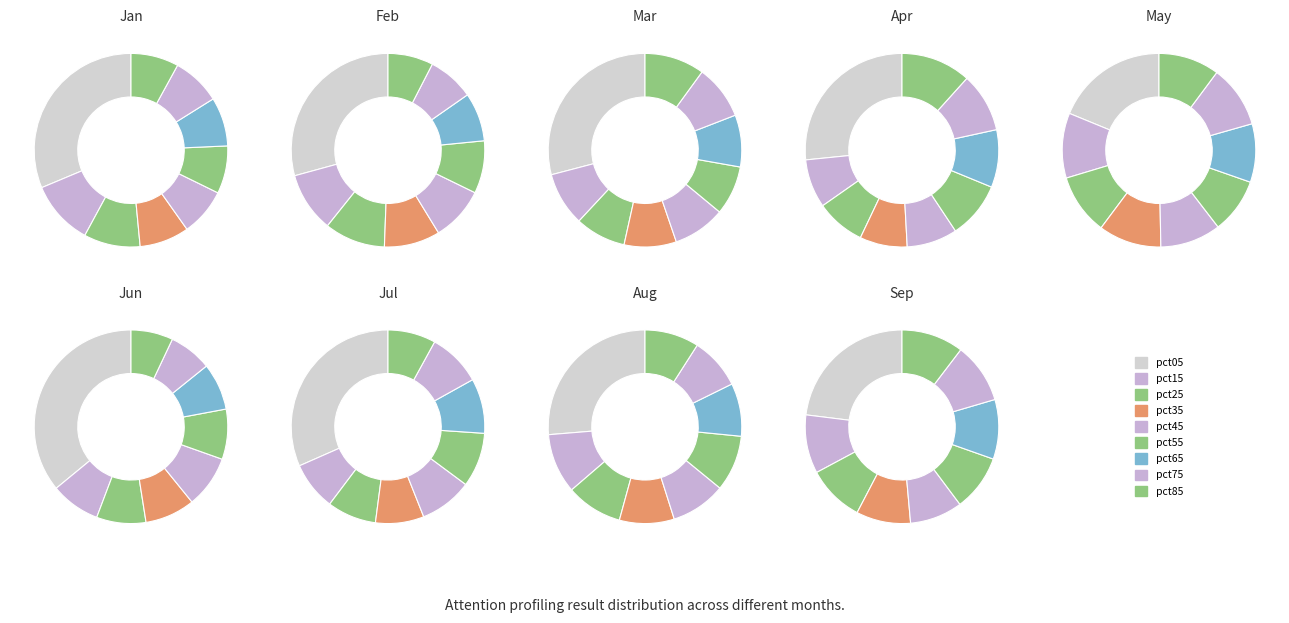

To the nearest percent, what is the difference between the largest and smallest slice percentages?

21%